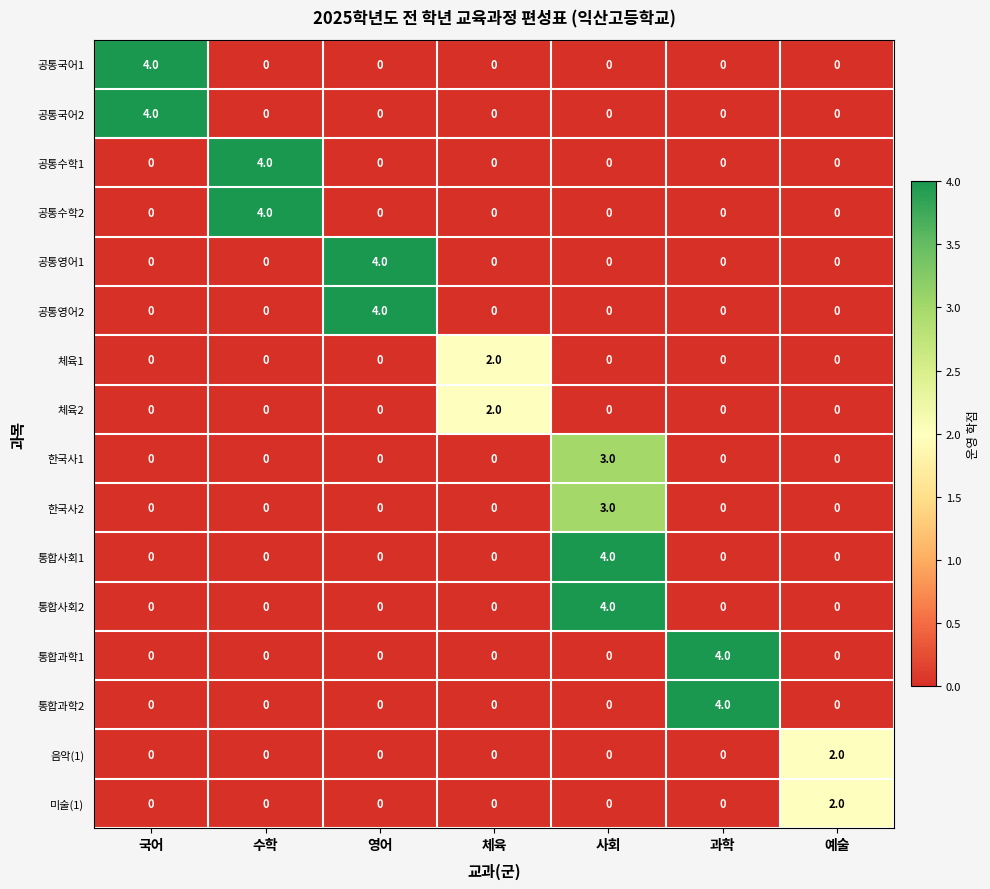

At which category is the sum across all series the highest?

사회